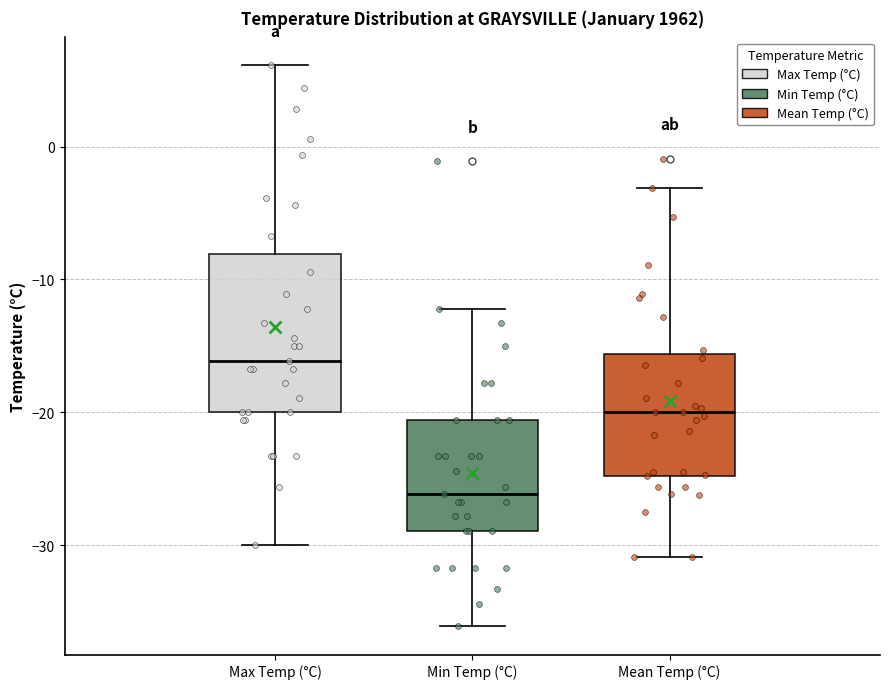

Which box has the highest median line?

Max Temp (°C)